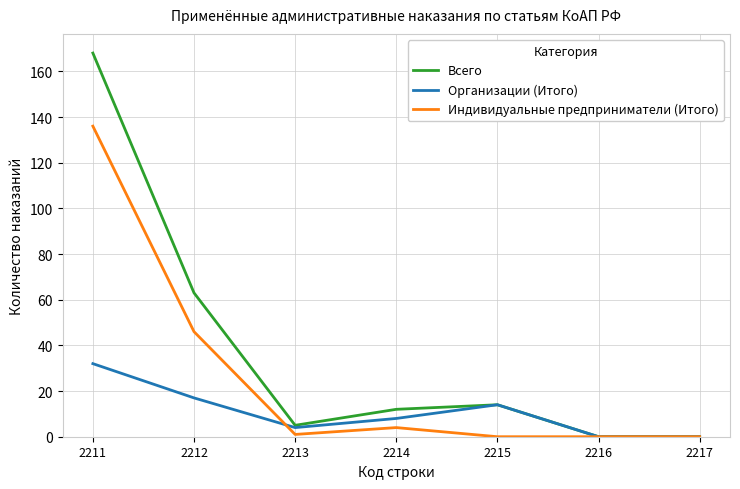

Reading left to right, extract all data points from this chart.

Всего: 168	63	5	12	14	0	0
Организации (Итого): 32	17	4	8	14	0	0
Индивидуальные предприниматели (Итого): 136	46	1	4	0	0	0